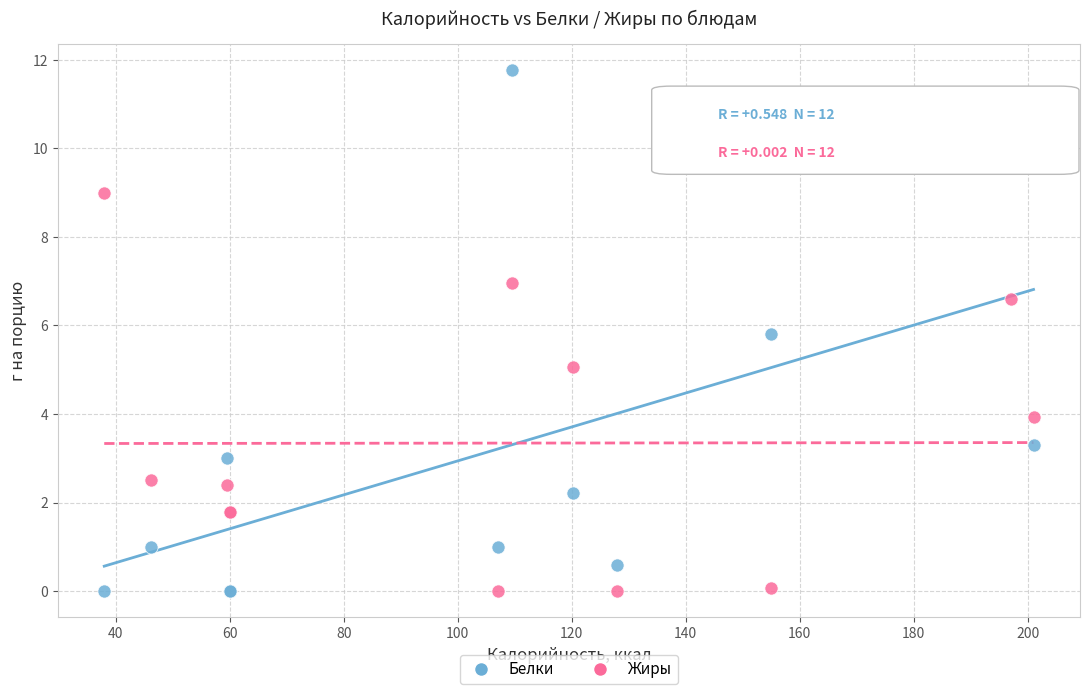

What is the X range (max minus min) for the scatter plot?

163.0